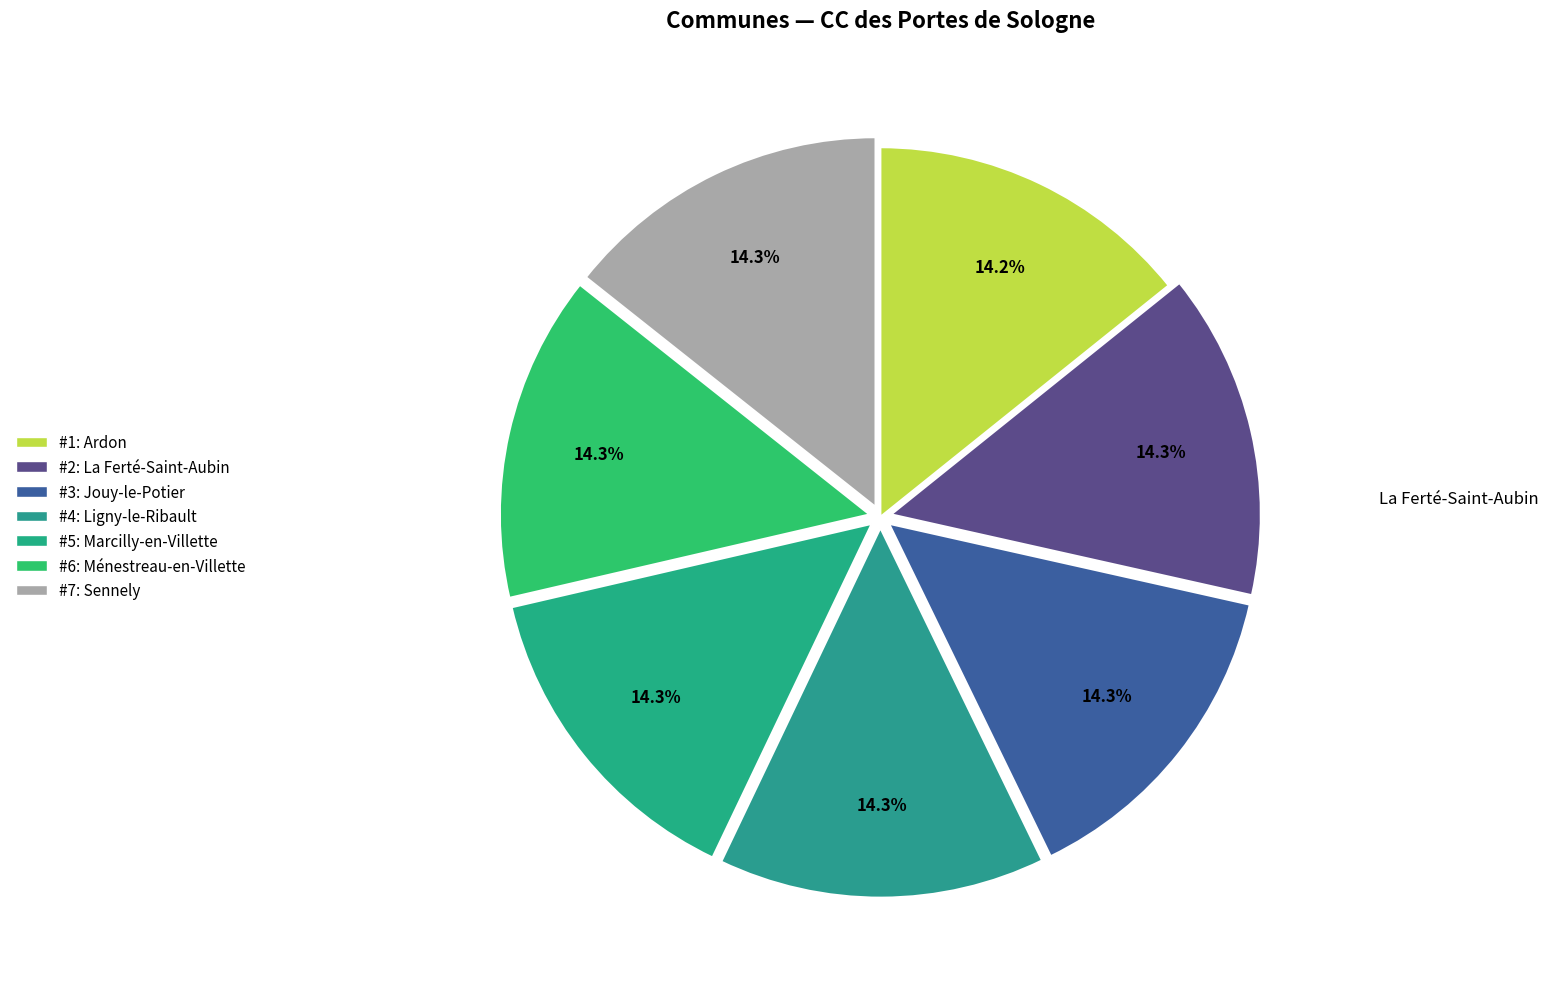

Count the number of slices in the pie.

7